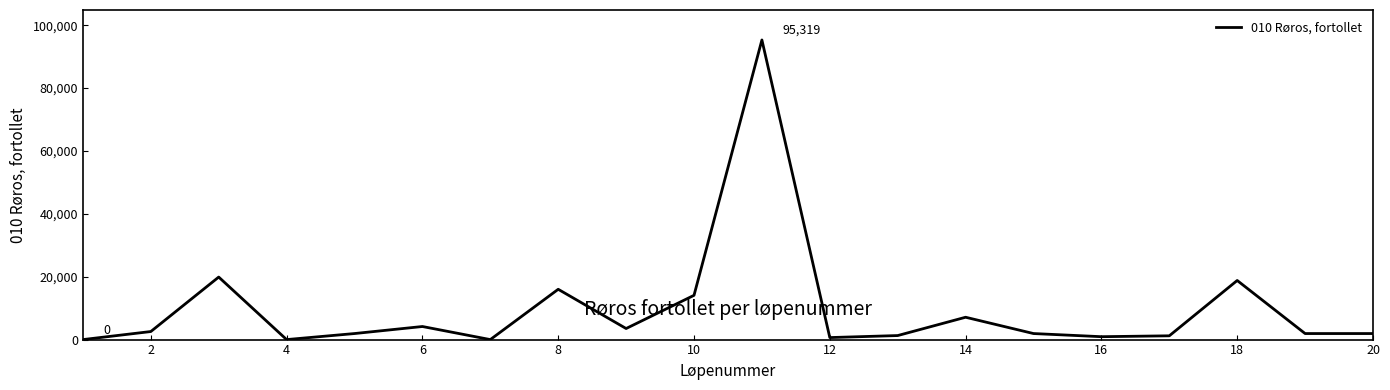

What is the maximum value shown in the chart?

95319